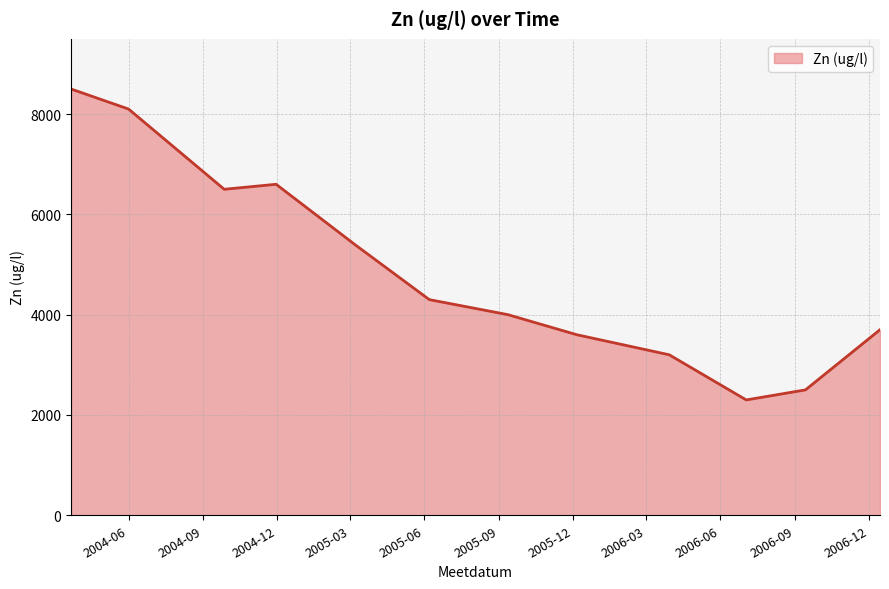

What is the difference between the maximum and minimum values?

6200